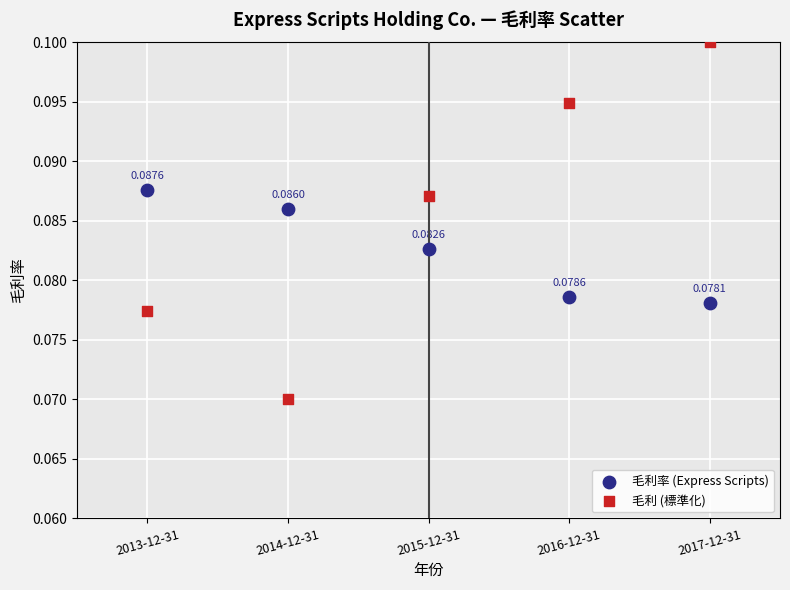

Which series contains the highest Y value?

毛利 (標準化)